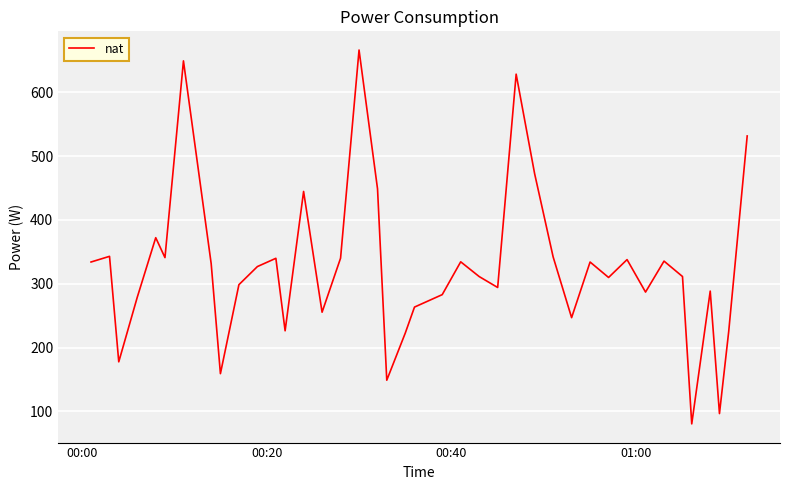

What is the difference between the maximum and second lowest values?

569.8